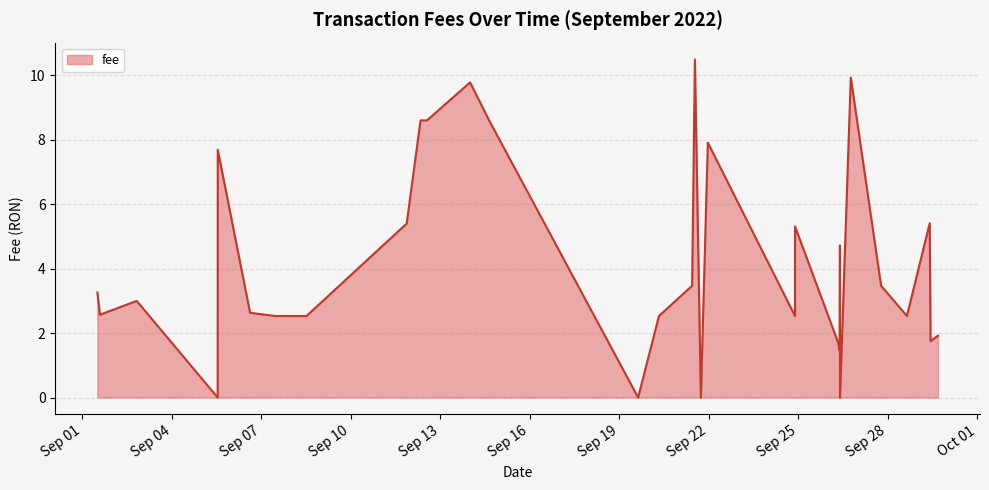

Is it true that the value at 2022-09-21 12:50 is 10.5?

True